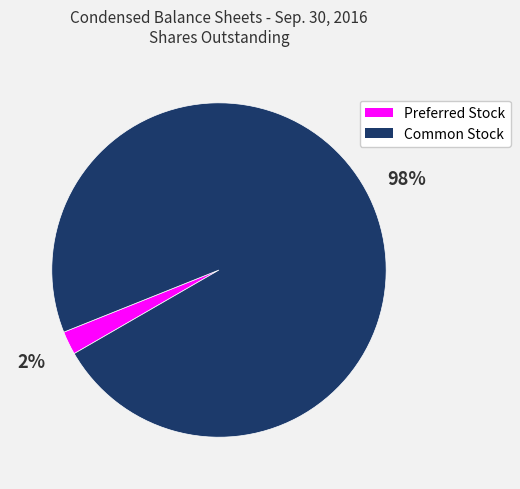

Does any single category account for the majority?

Yes